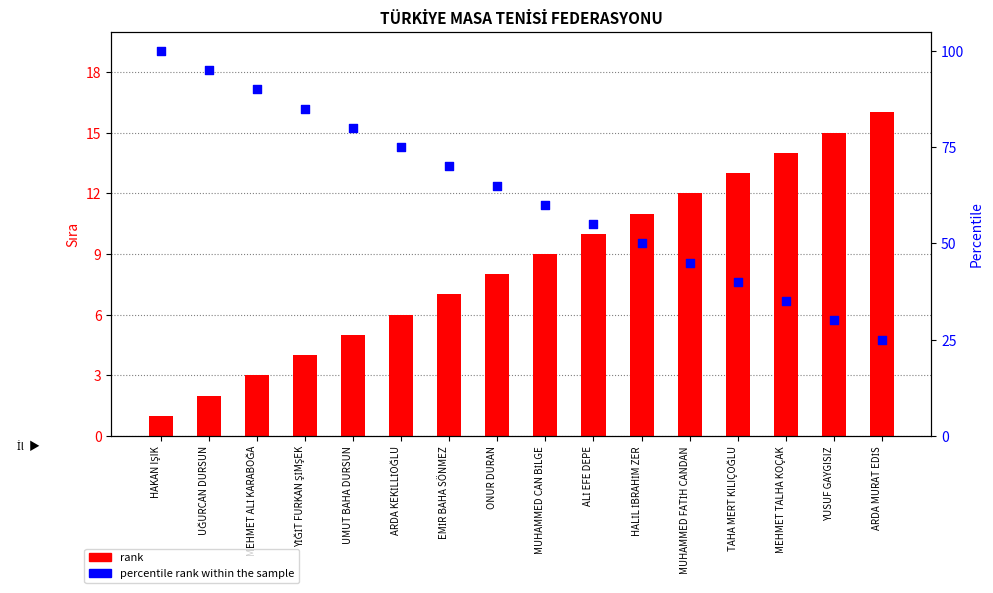

Is the value of percentile rank within the sample at ARDA KEKİLLİOĞLU greater than the value of rank at YUSUF GAYGISIZ?

Yes